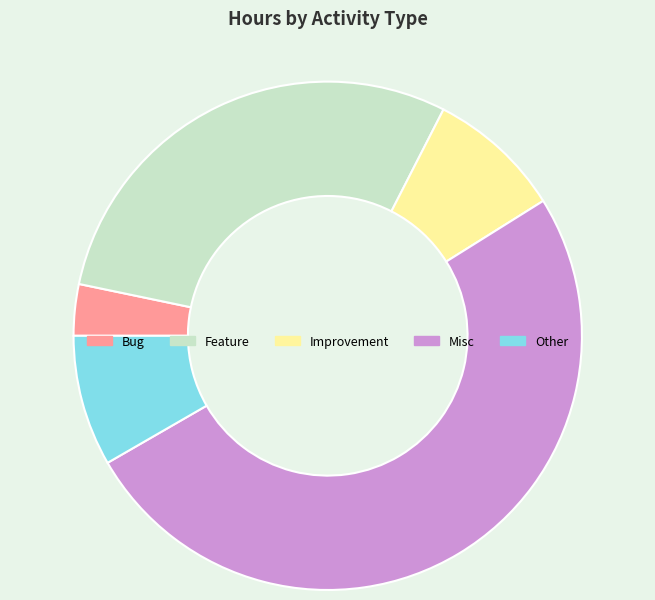

How many slices are in this pie chart?

5